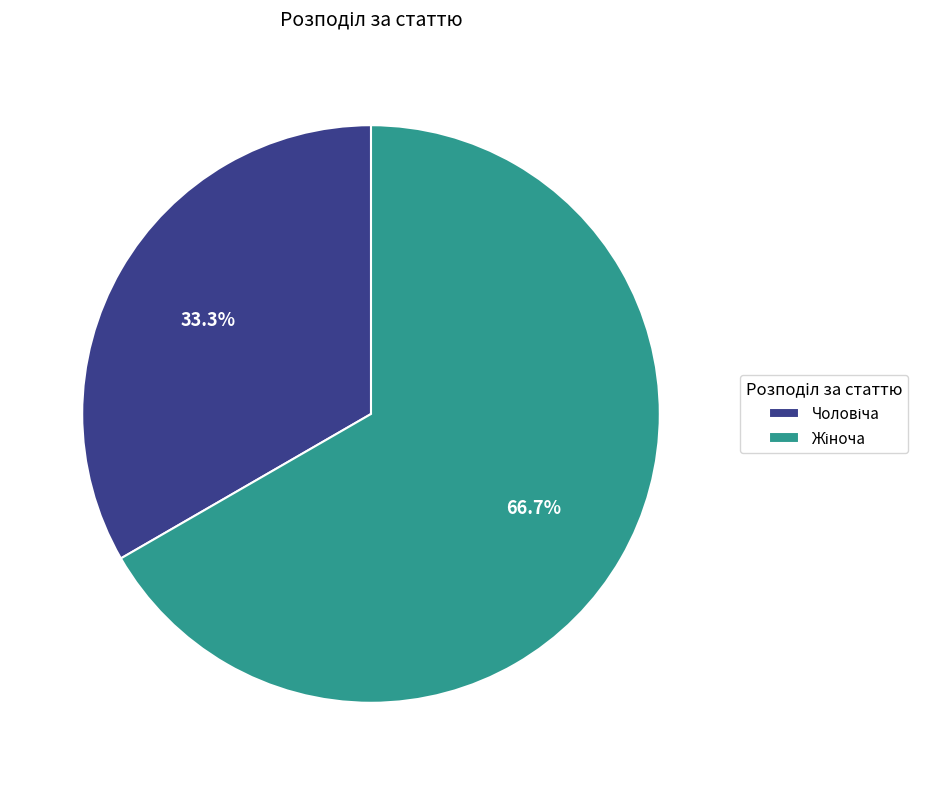

Is there any slice that represents more than half of the pie?

Yes